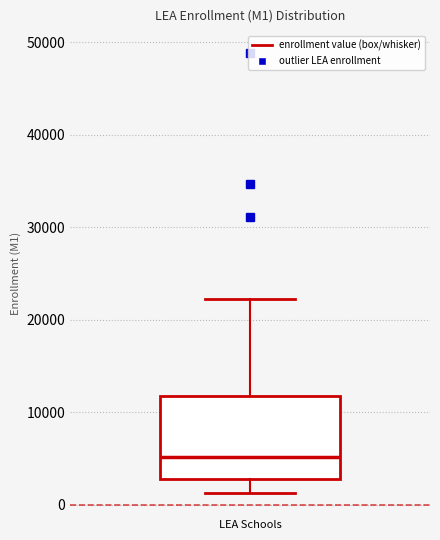

Read this box plot against the y-axis: the position of the median line, the range covered by the box, and the ends of both whiskers. The values are not printed on the chart, so give them approximately, as read against the axis.

median 5000, box 3000 to 12000, whiskers 1000 to 22000